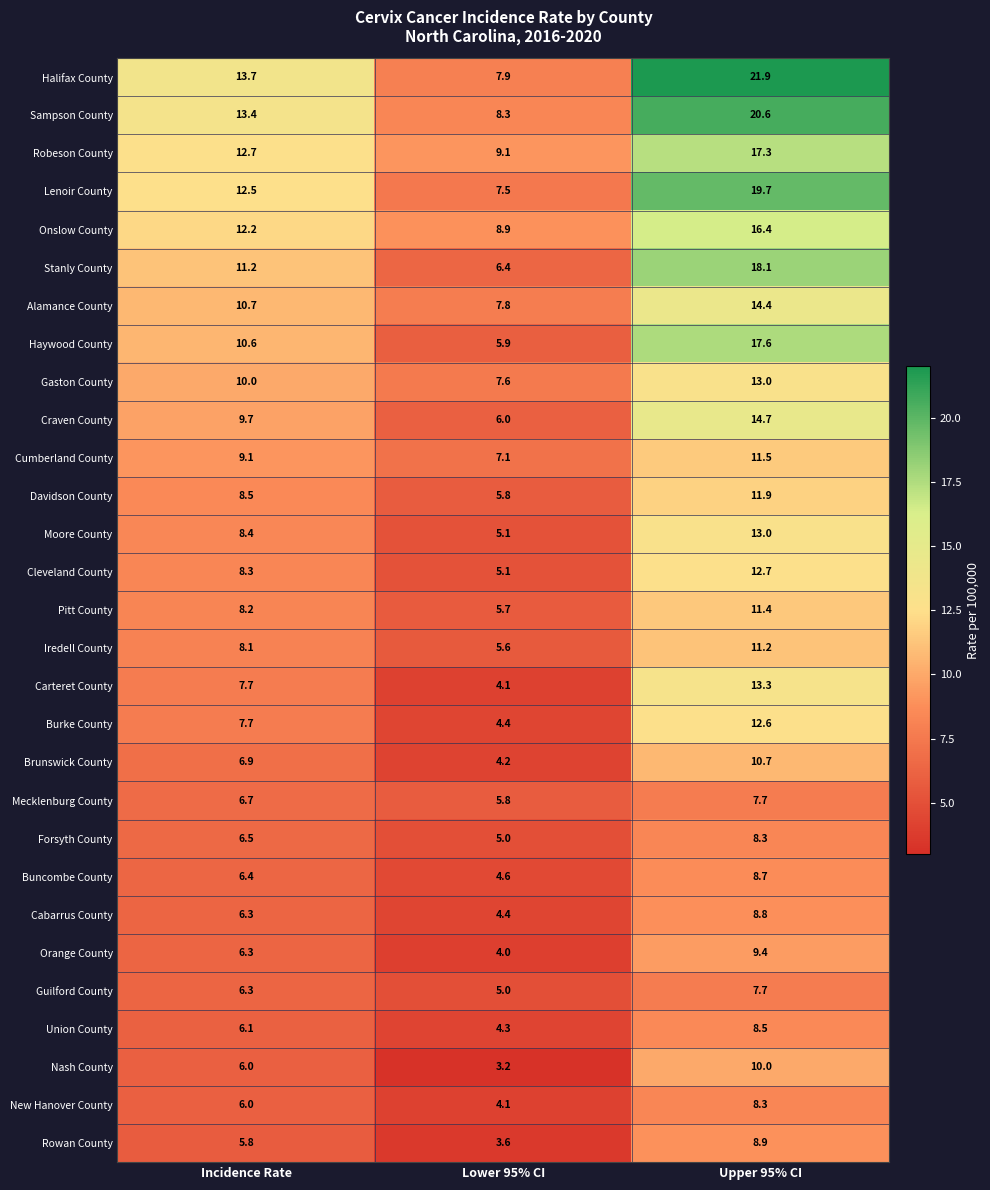

Which label corresponds to the smallest value in the chart?

Lower 95% CI